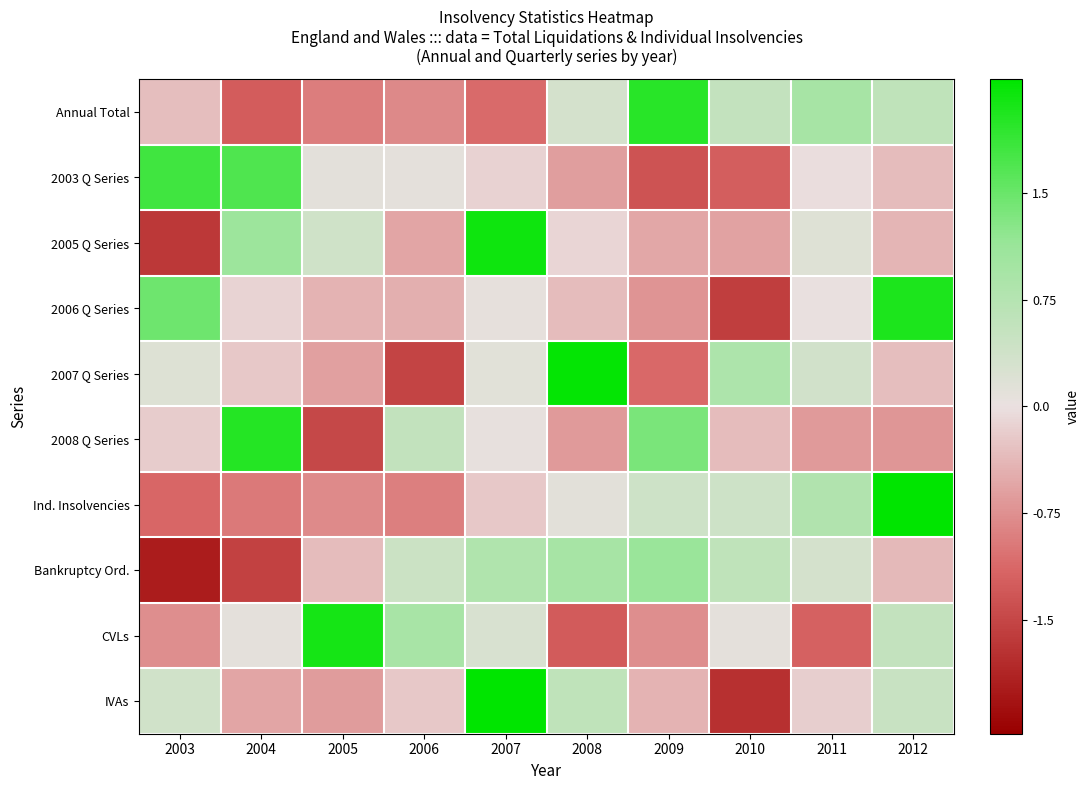

List the series in order of their peak value, highest first.

Ind. Insolvencies, IVAs, 2007 Q Series, 2005 Q Series, CVLs, 2006 Q Series, 2008 Q Series, Annual Total, 2003 Q Series, Bankruptcy Ord.